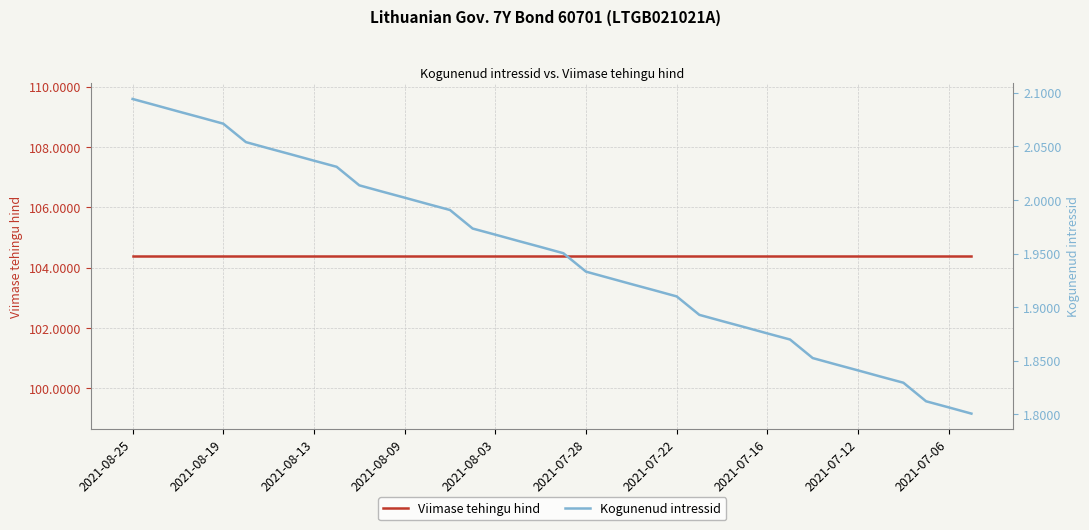

Which series has the largest total across all categories?

Viimase tehingu hind